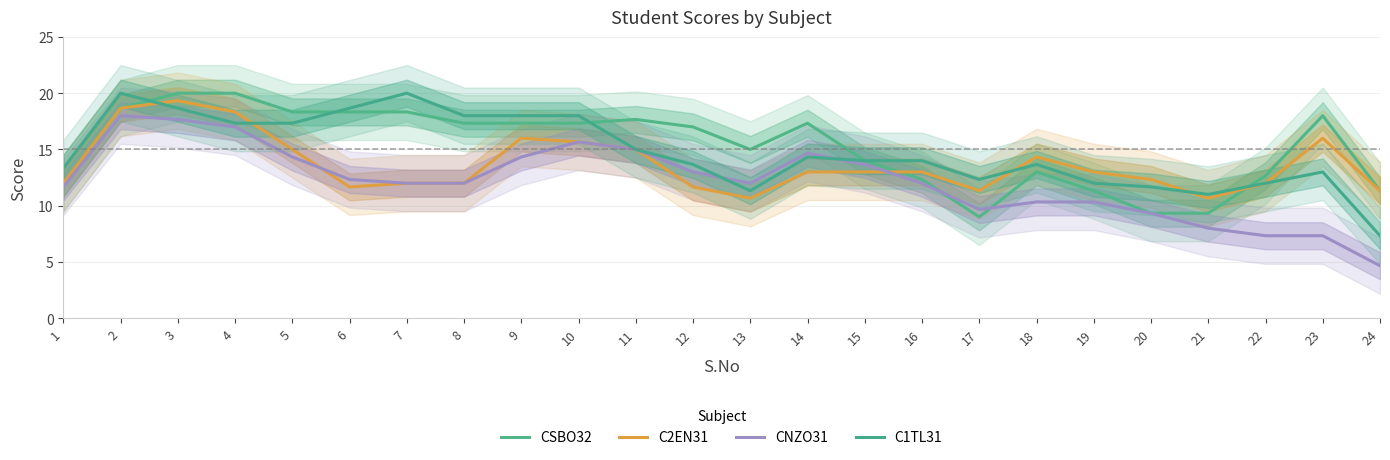

At which category is the sum across all series the highest?

3